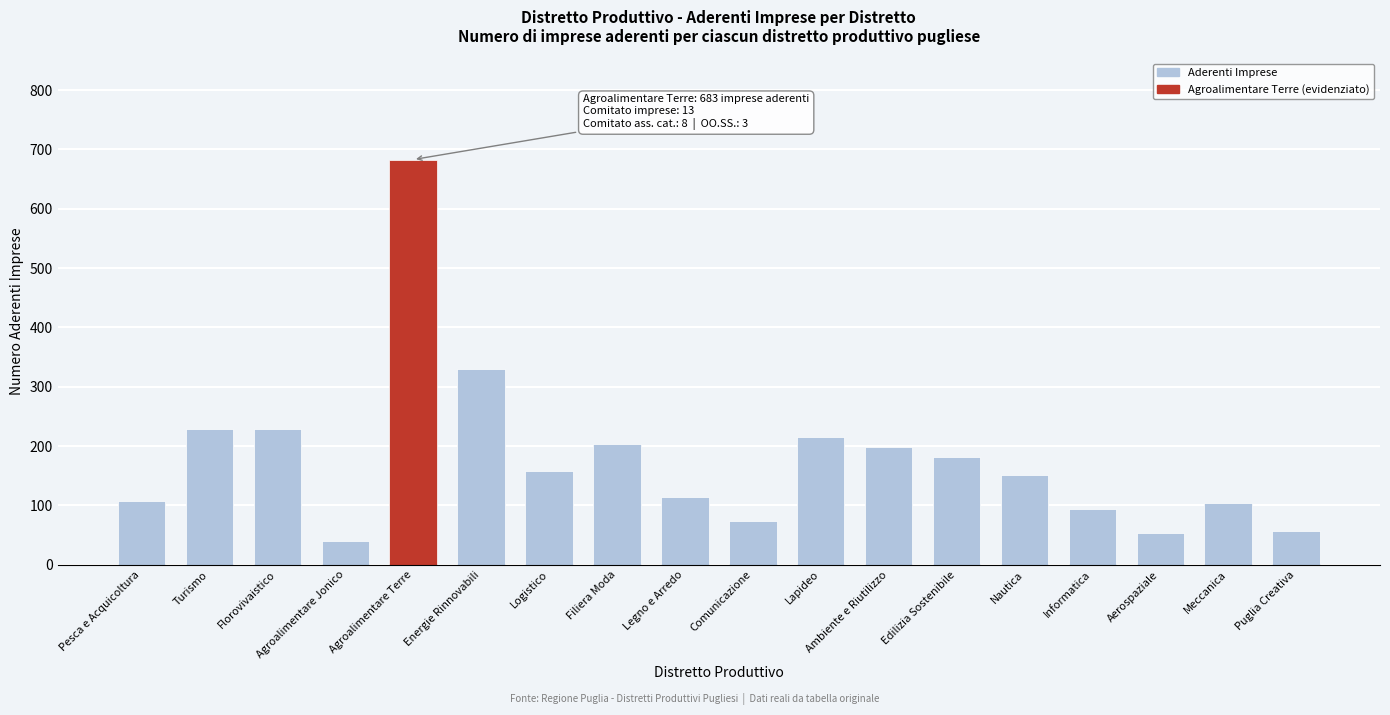

True or false: the data shows 151 at Nautica.

True